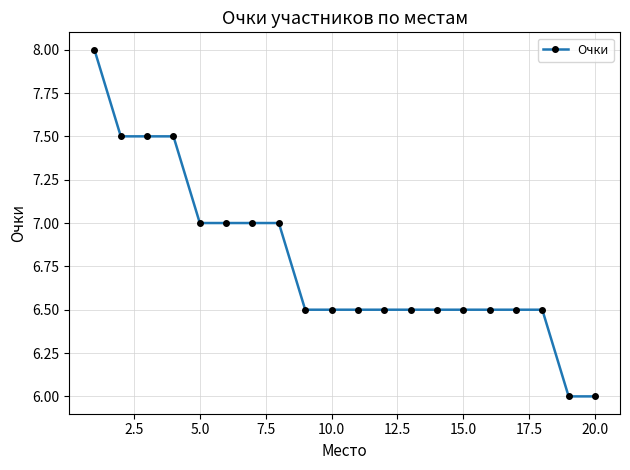

What is the difference between the maximum and minimum values?

2.0